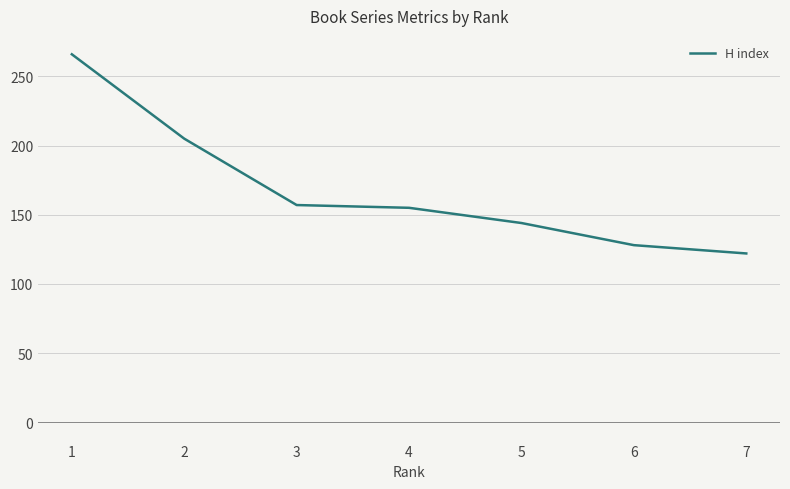

What is the ratio of the value at 1 to the value at 6?

2.1